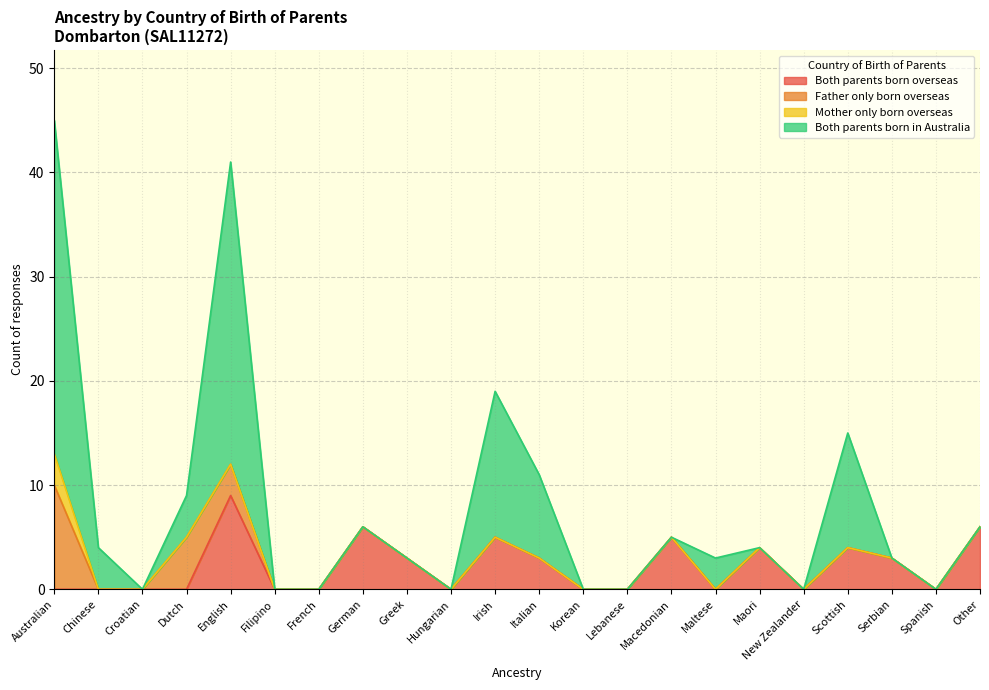

True or false: Both parents born in Australia has more than 2 points higher than both neighbors.

True